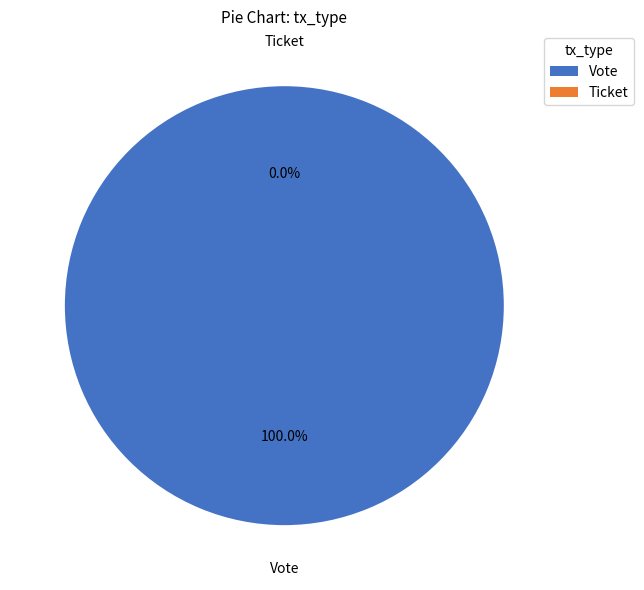

To the nearest percent, what percentage of the pie is Vote?

100%